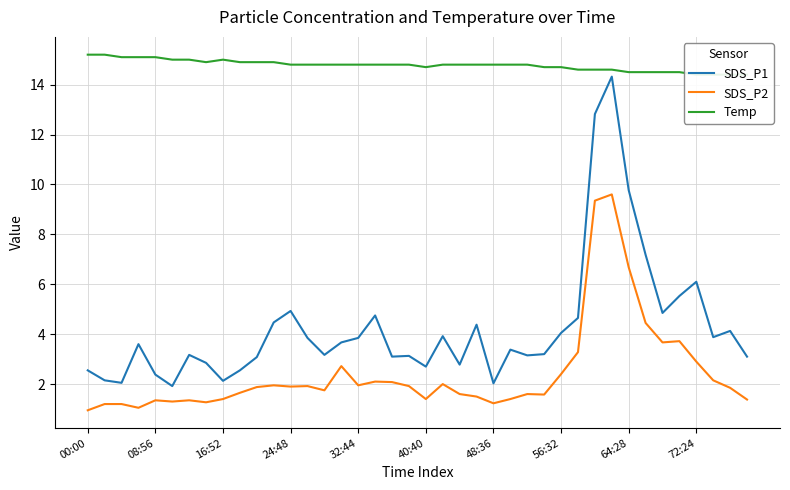

True or false: SDS_P2 and SDS_P1 intersect in this chart.

False